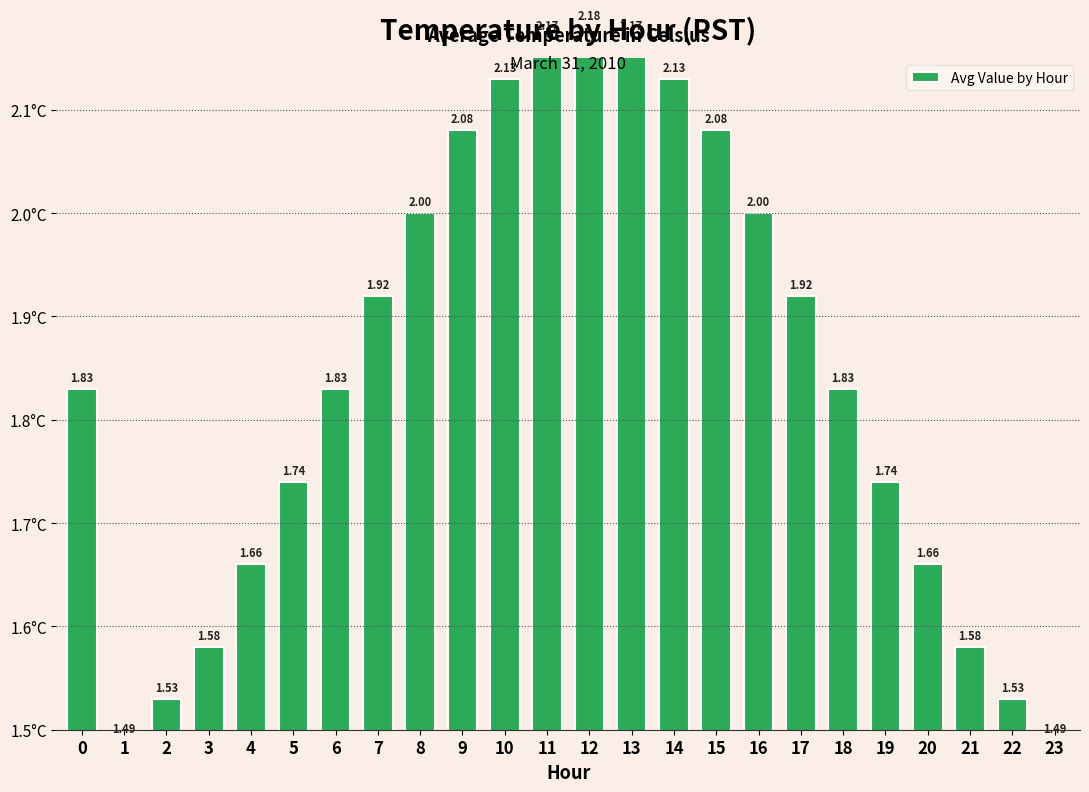

What is the difference between the maximum and minimum values?

0.7